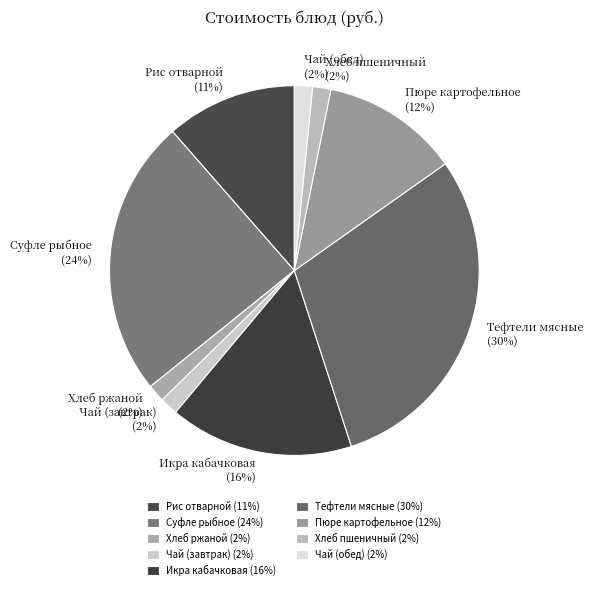

Between Рис отварной and Тефтели мясные, which is larger?

Тефтели мясные